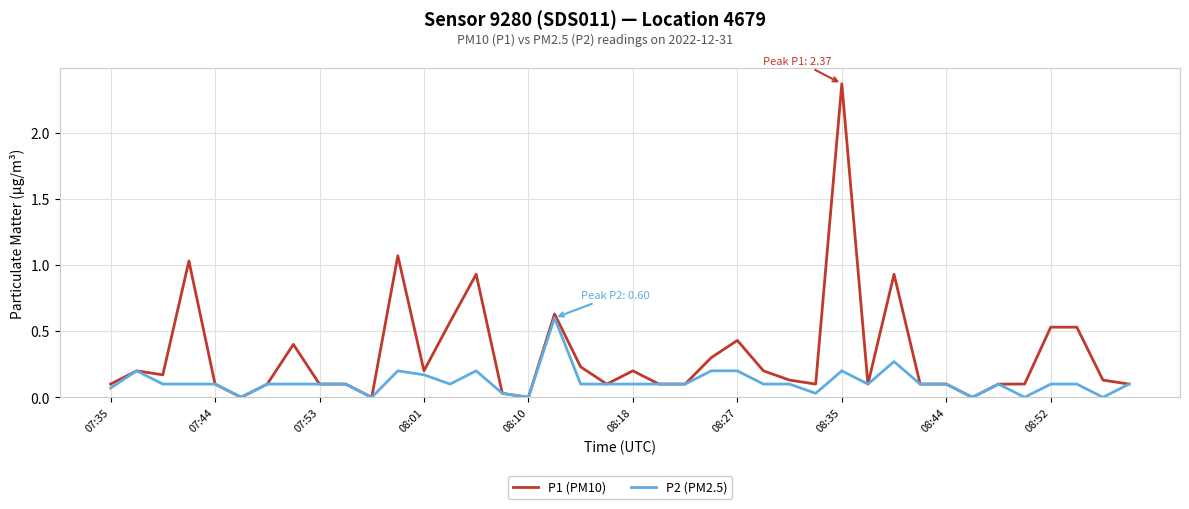

What are all the series names shown in the legend?

P1 (PM10), P2 (PM2.5)